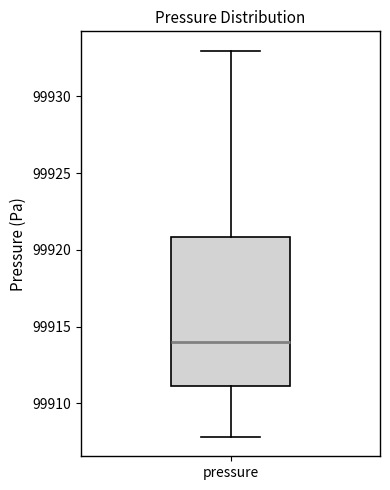

Where does the median line of the box for pressure sit on the y-axis? The values are not printed on the chart, so give them approximately, as read against the axis.

99914